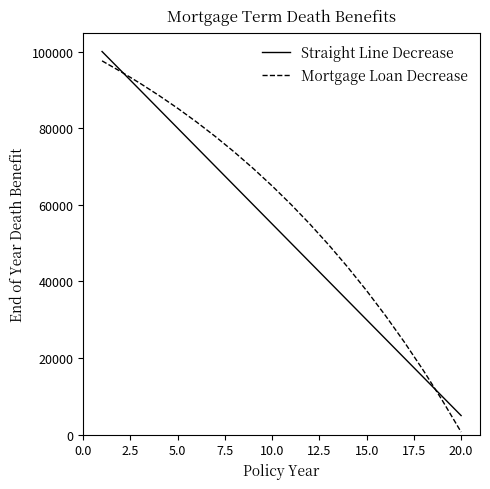

List the series in order of their overall mean, lowest first.

Straight Line Decrease, Mortgage Loan Decrease